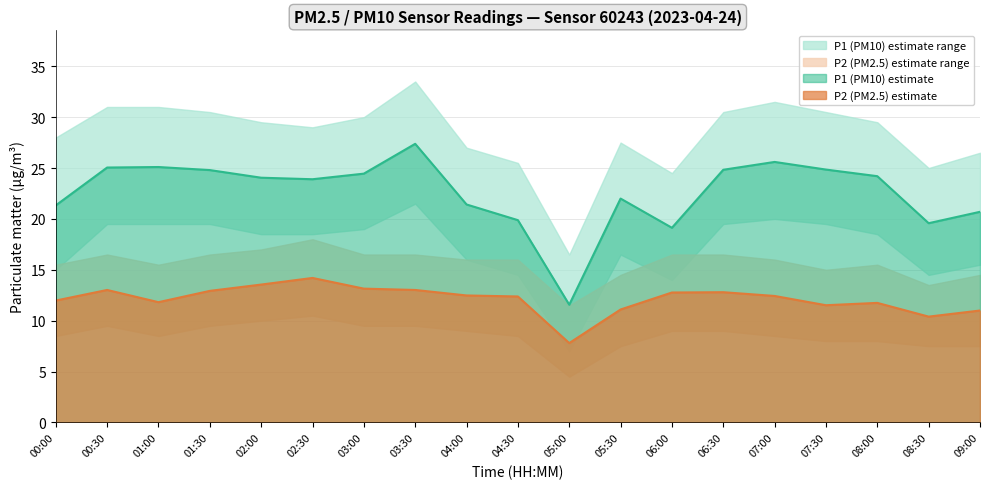

True or false: P1 and P2 cross at least once.

False